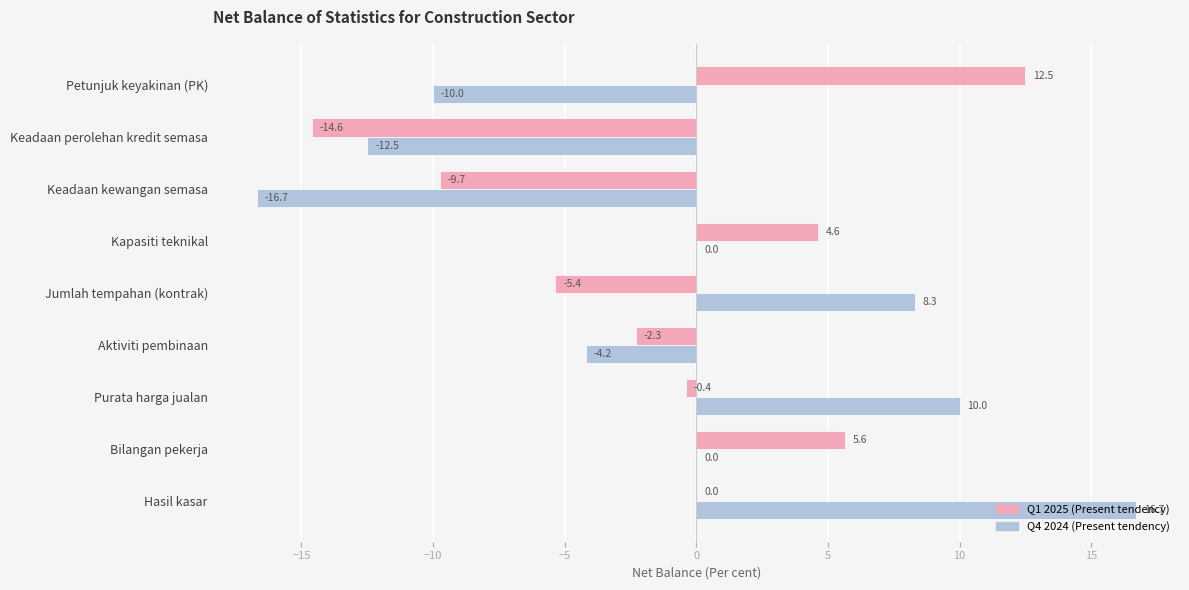

Count the number of categories in the chart.

9